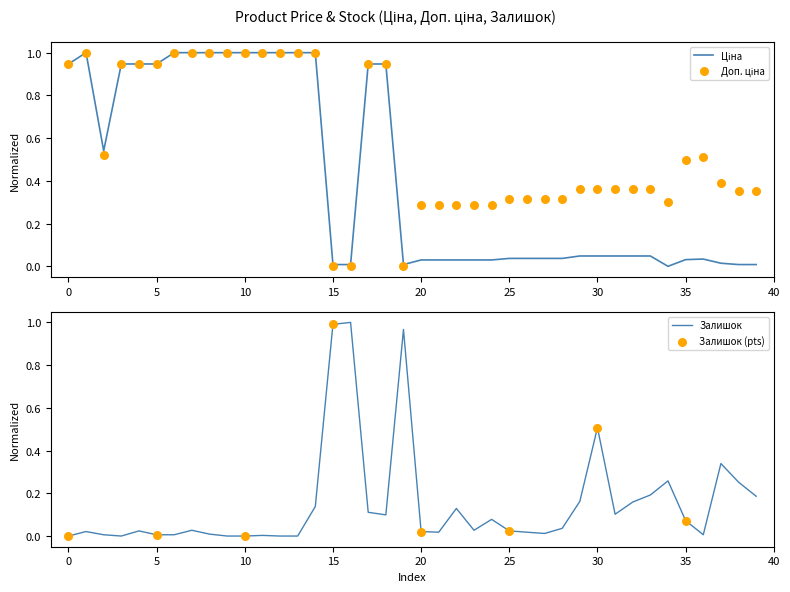

Which series has the largest total across all categories?

Доп. ціна